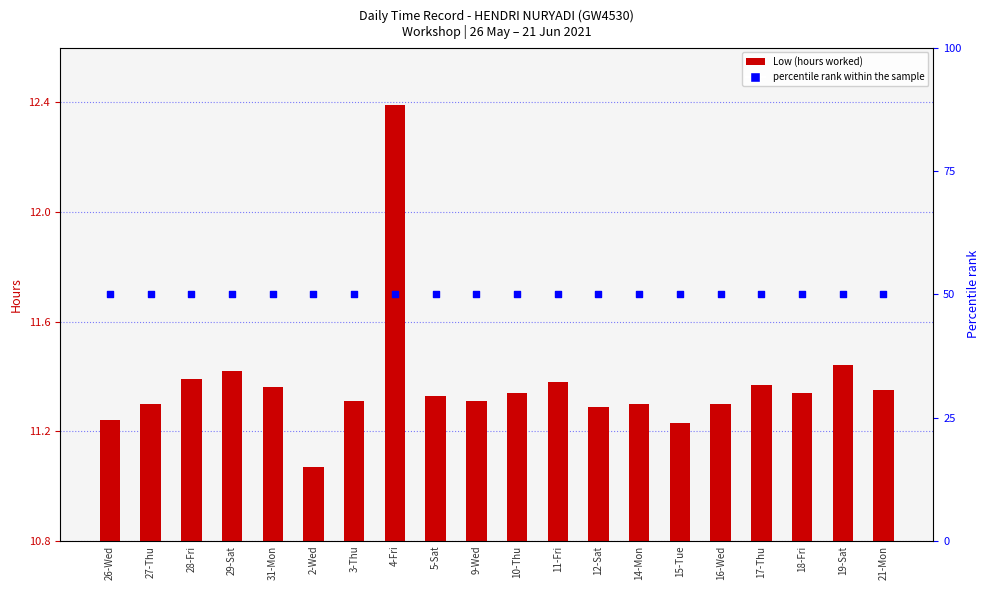

Which series has the largest total across all categories?

percentile rank within the sample